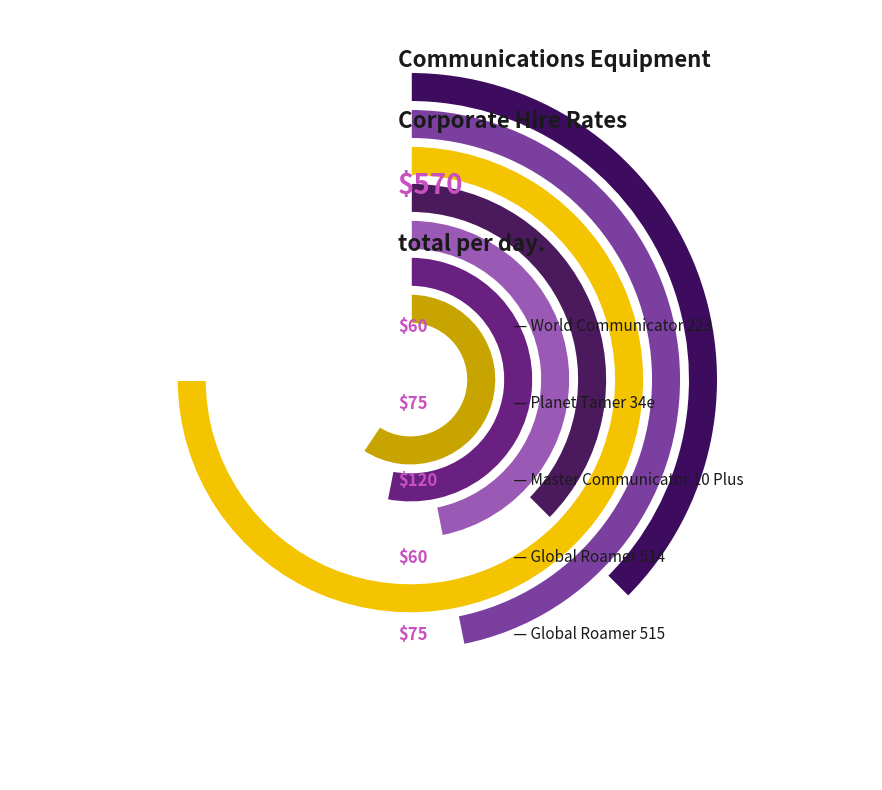

To the nearest percent, what is the difference between the World Communicator 223 and Planet Tamer 34e slice percentages?

3%